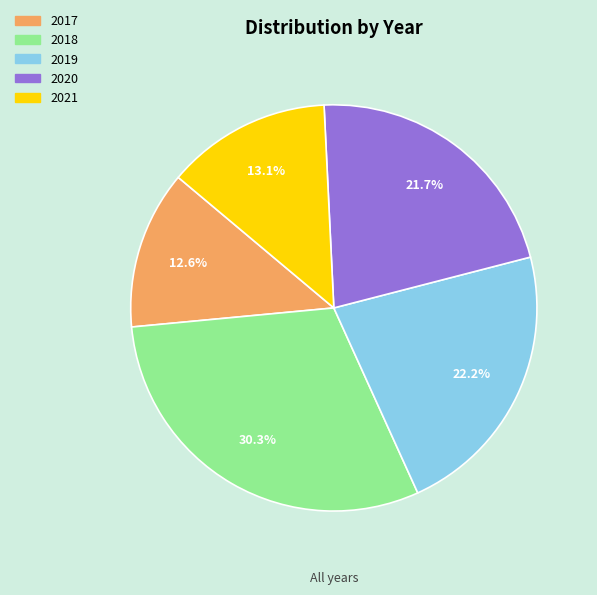

Is there a majority slice in this chart?

No